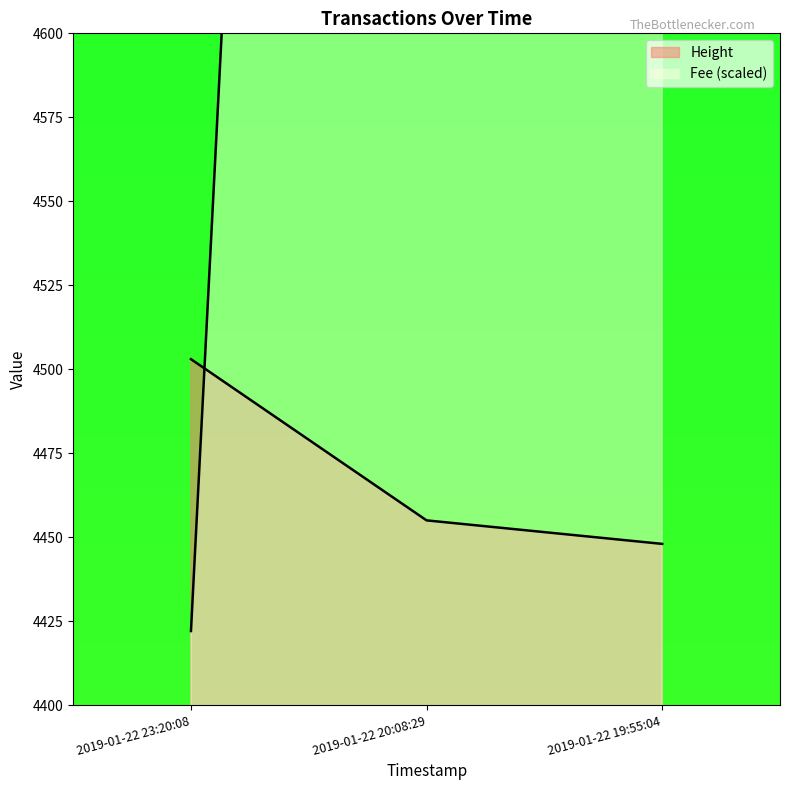

Which series has the largest total across all categories?

Fee